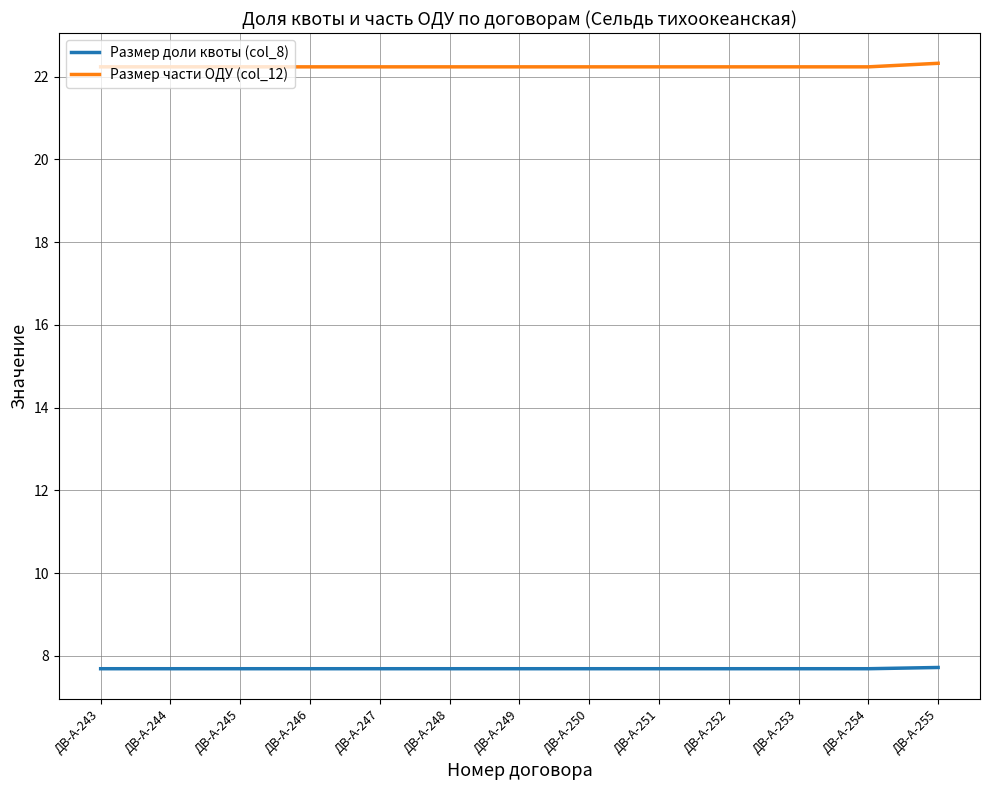

Is it true that Размер доли квоты (col_8) equals 13.2 at ДВ-А-251?

False